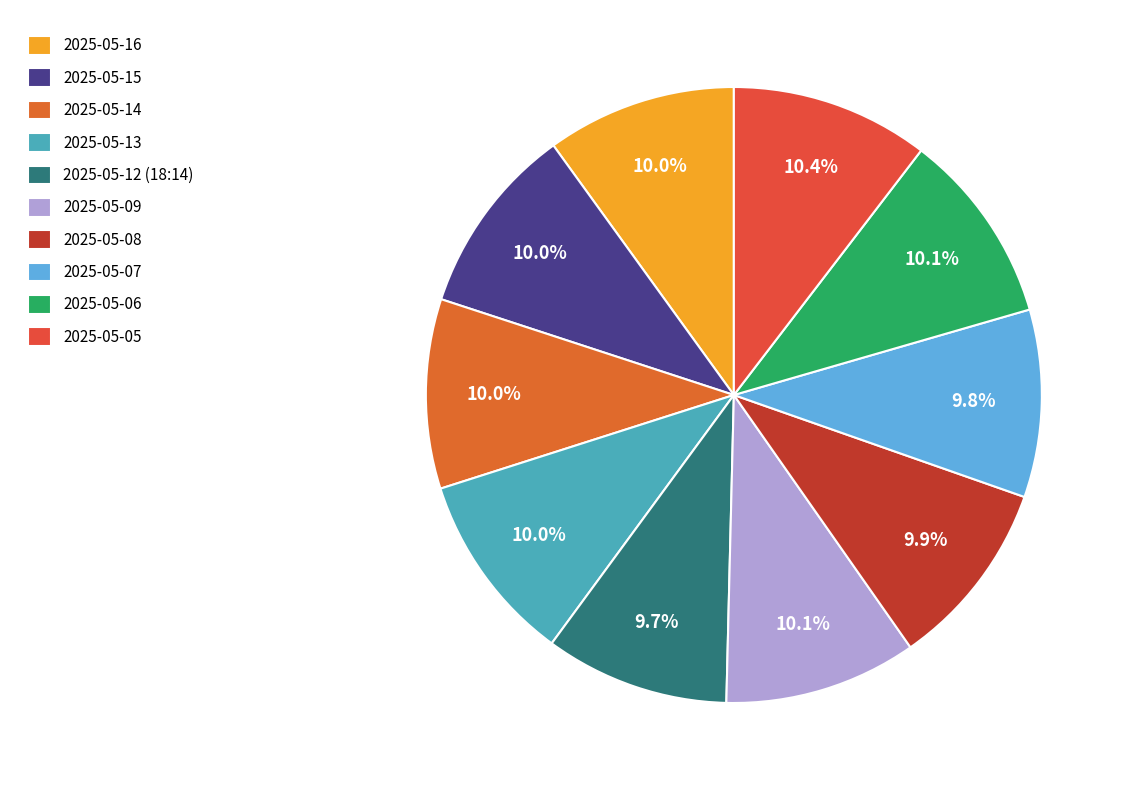

How many slices are in this pie chart?

10